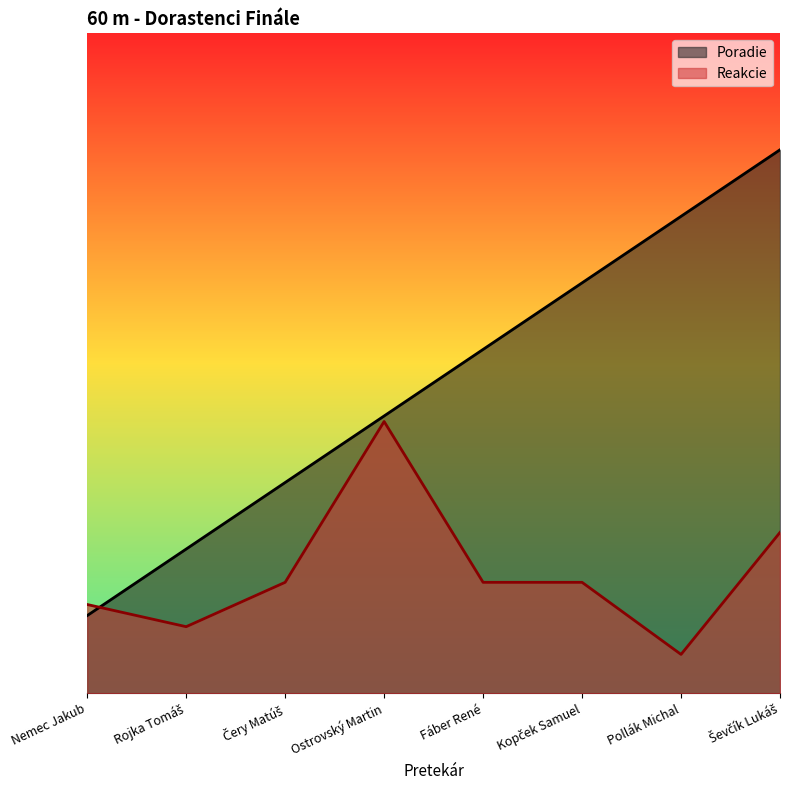

Which series has the largest range (max minus min)?

Poradie